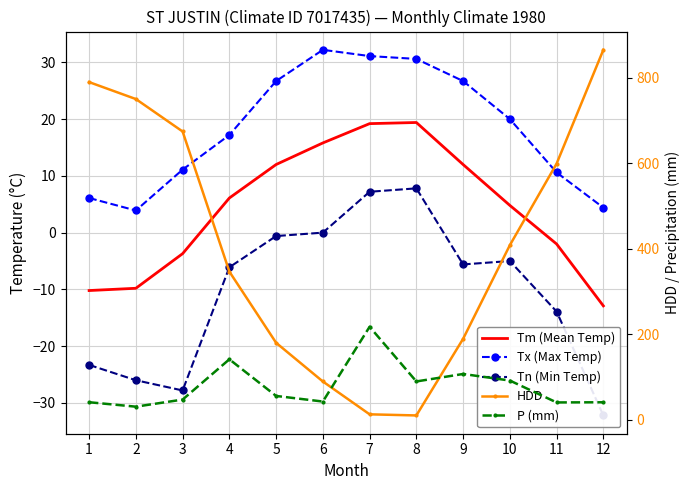

Is it true that HDD equals 199.4 at 3?

False